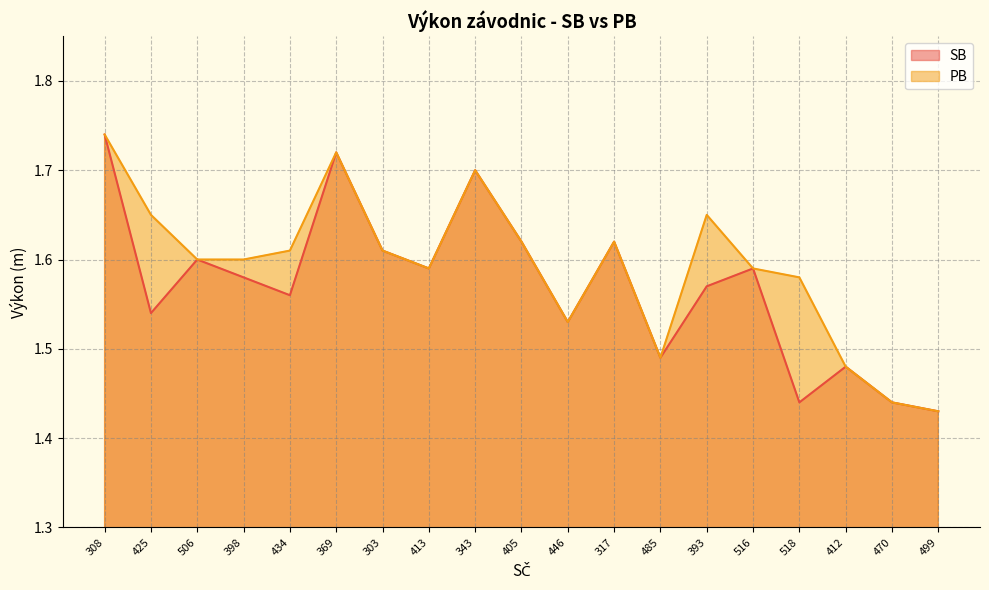

True or false: SB has more than 1 interior local peaks.

True